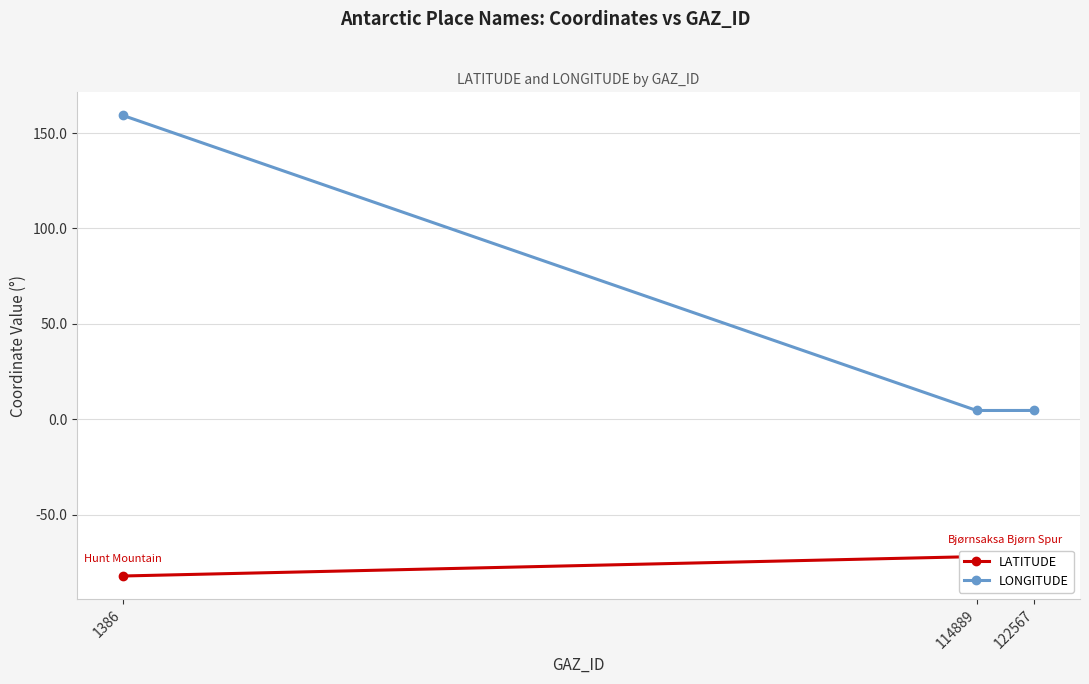

Is the value of LATITUDE at 122567 greater than the value of LONGITUDE at 1386?

No